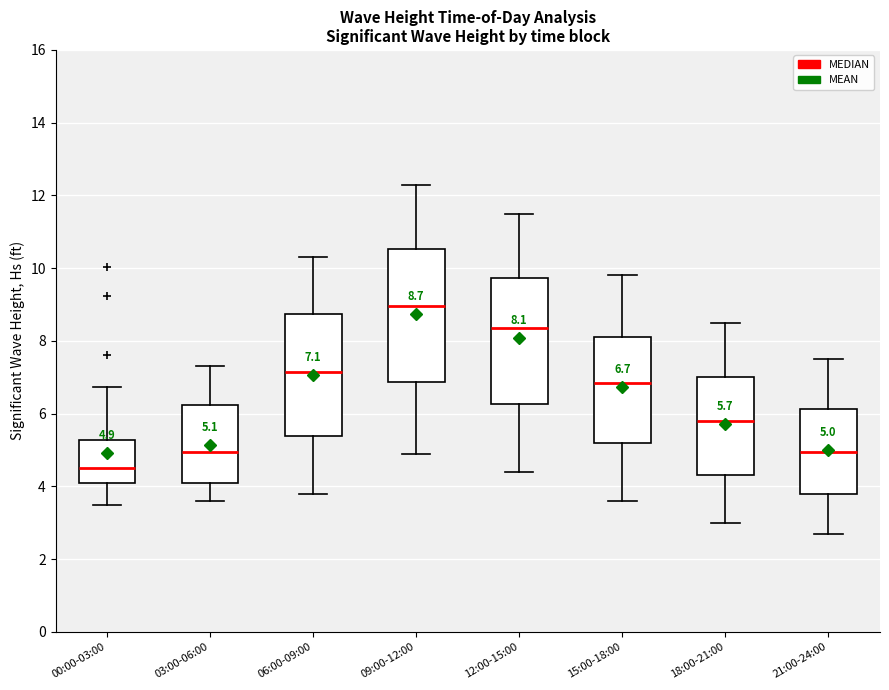

Which box is the tallest, from its lower edge to its upper edge?

09:00-12:00